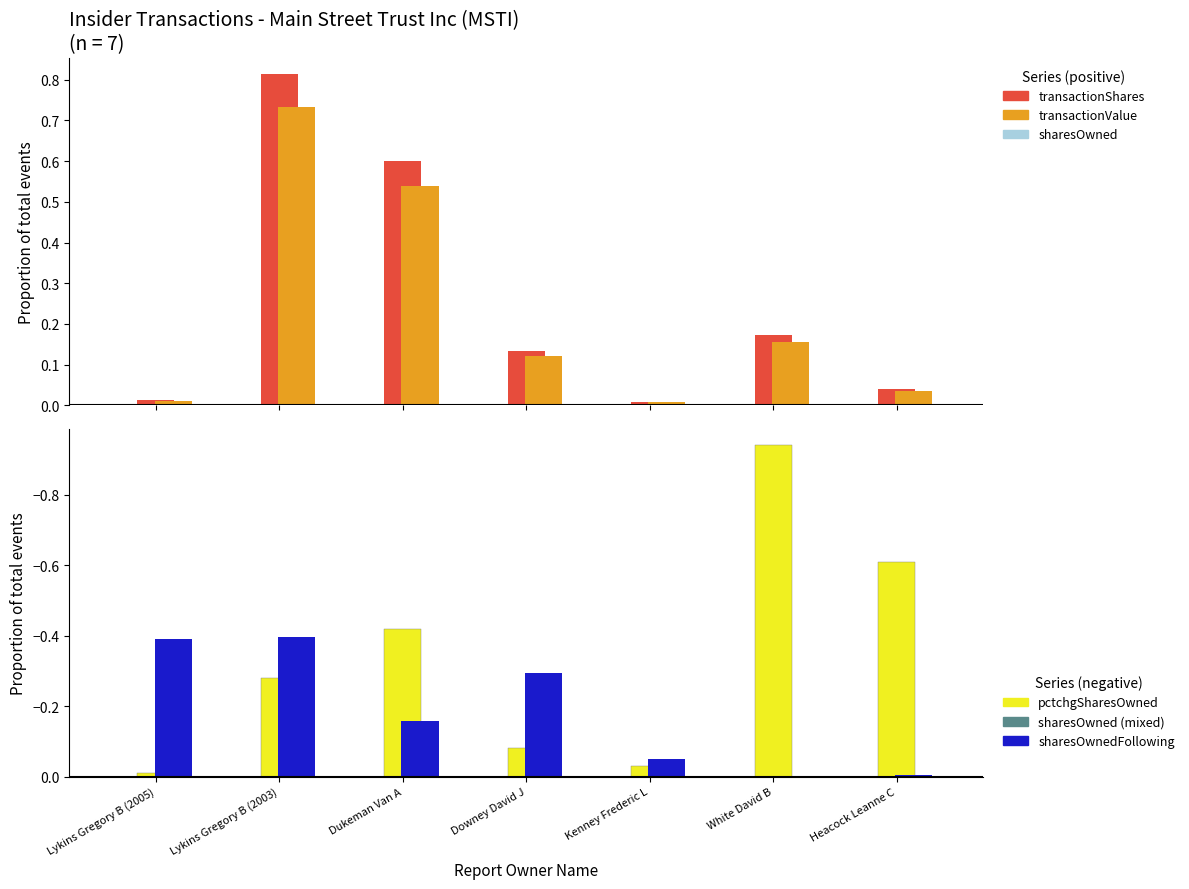

Does the chart contain any negative values?

Yes